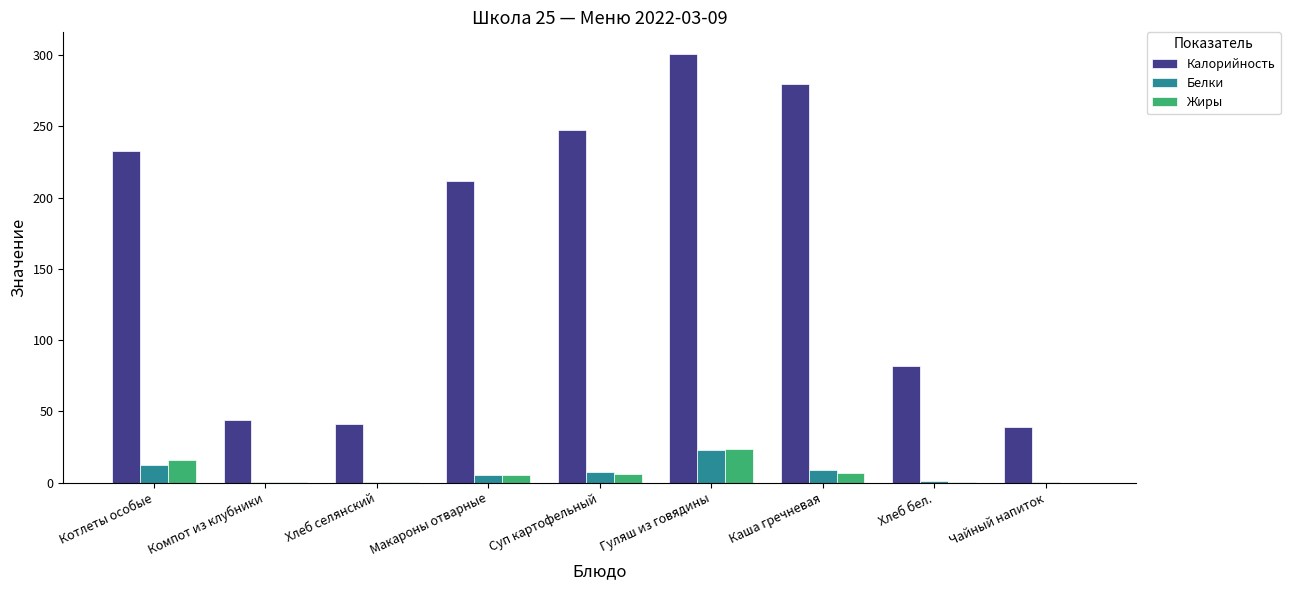

How many data points does each series have?

9